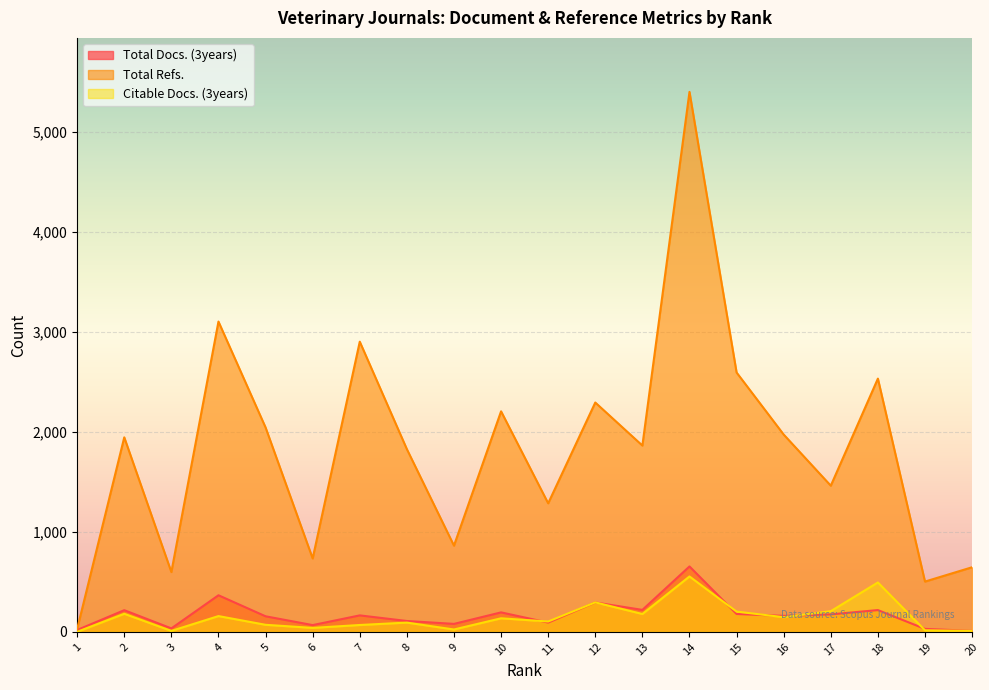

Reading left to right, list all the values displayed in this chart.

Total Docs. (3years): 19	217	35	366	156	68	165	109	80	195	93	294	220	654	179	160	175	218	30	10
Total Refs.: 29	1944	598	3101	2043	734	2900	1826	862	2204	1285	2292	1862	5396	2592	1972	1461	2531	503	646
Citable Docs. (3years): 1	181	10	158	71	40	69	93	24	136	104	295	179	554	203	147	207	494	16	10